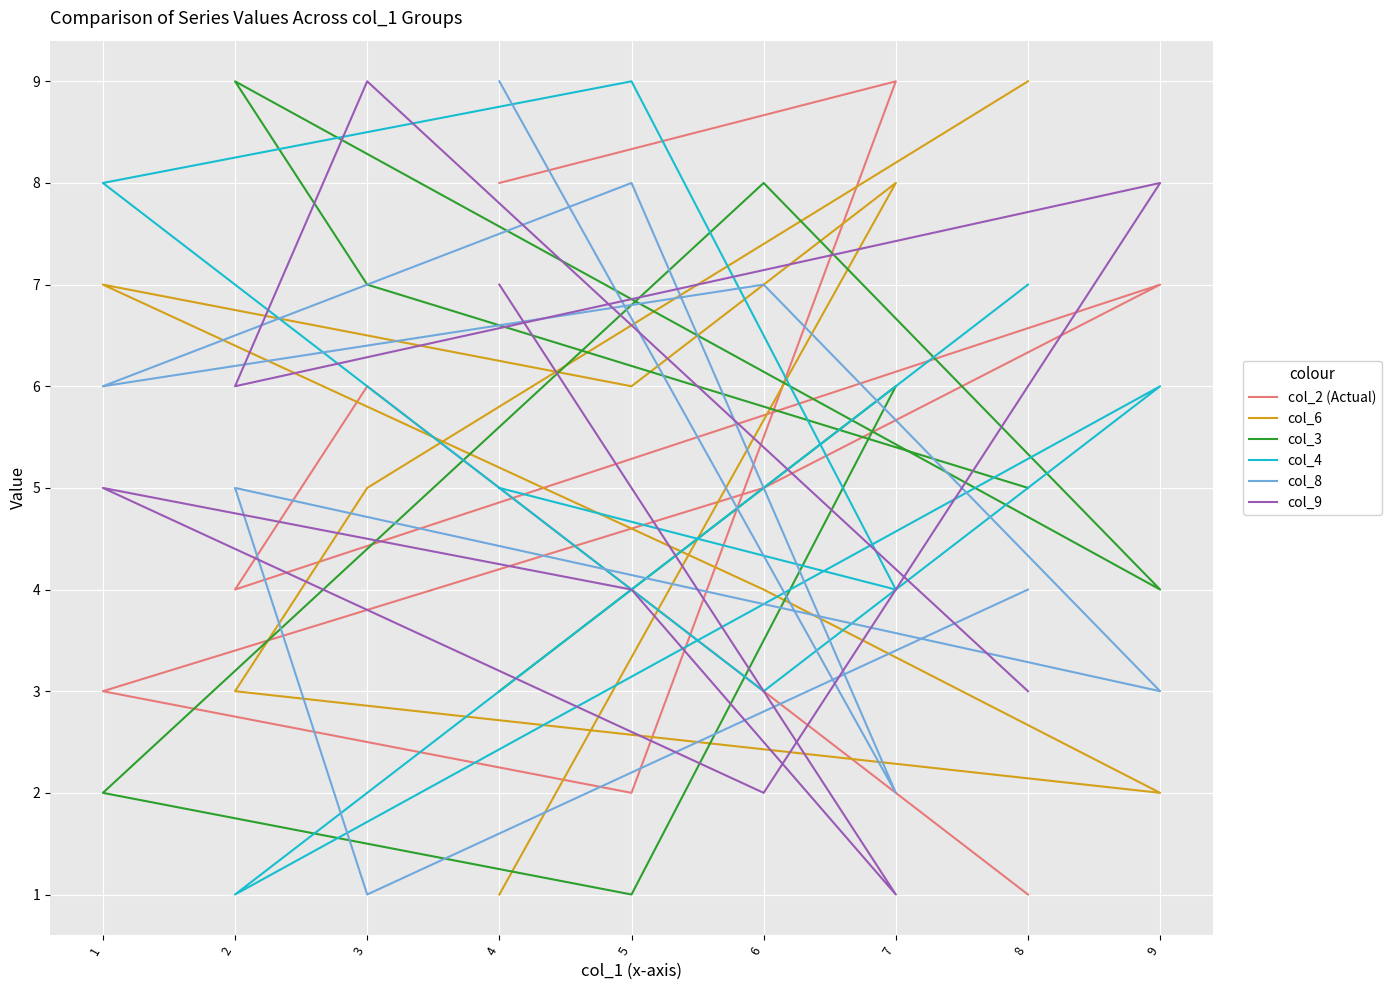

What is the difference between the highest and lowest values at 1?

6